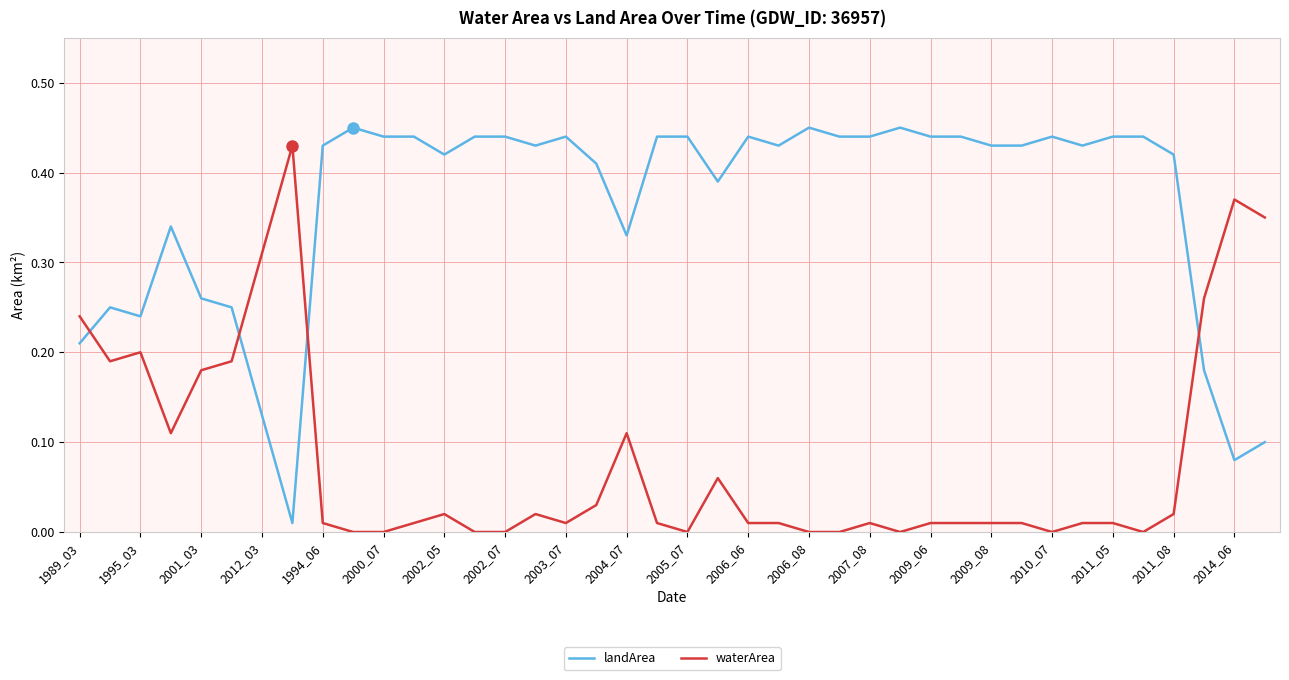

How many intersections are there between waterArea and landArea?

4